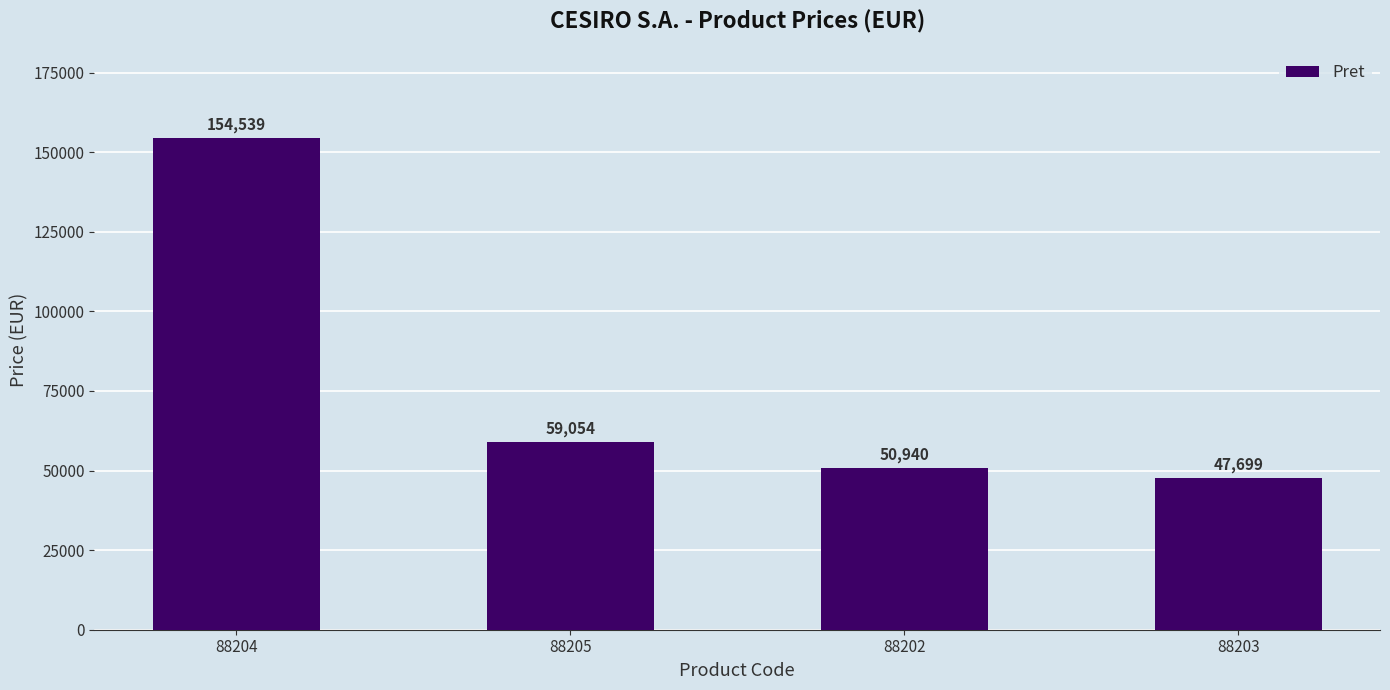

Reading left to right, what are all the values shown in this chart?

154539	59054	50940	47699